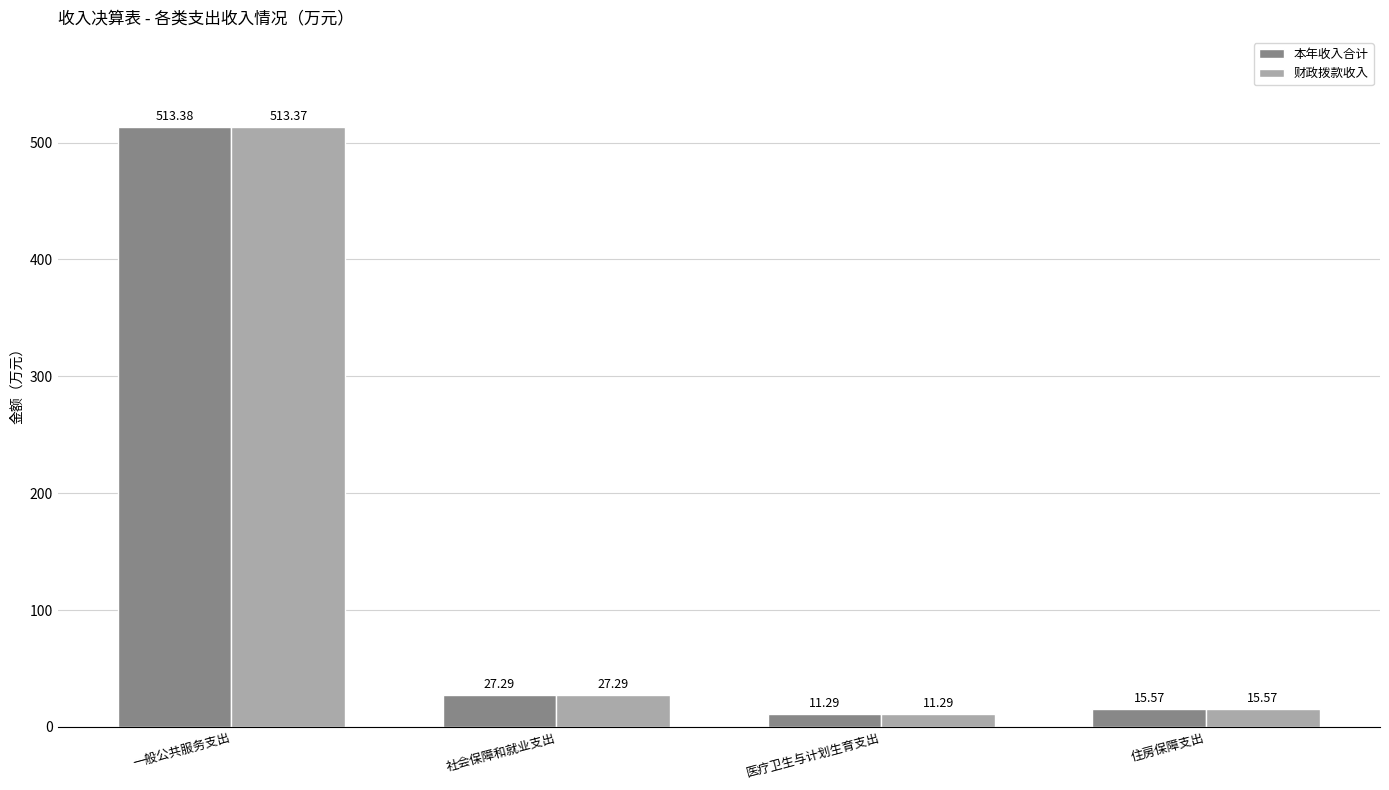

How many bars are there in total?

8